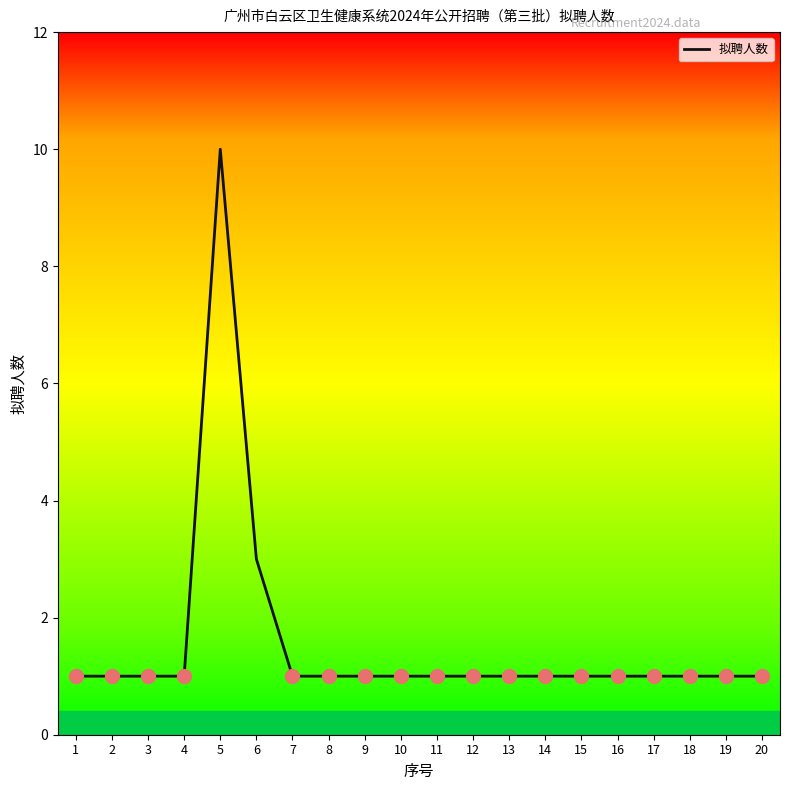

Does the chart display data point markers on the line(s)?

No